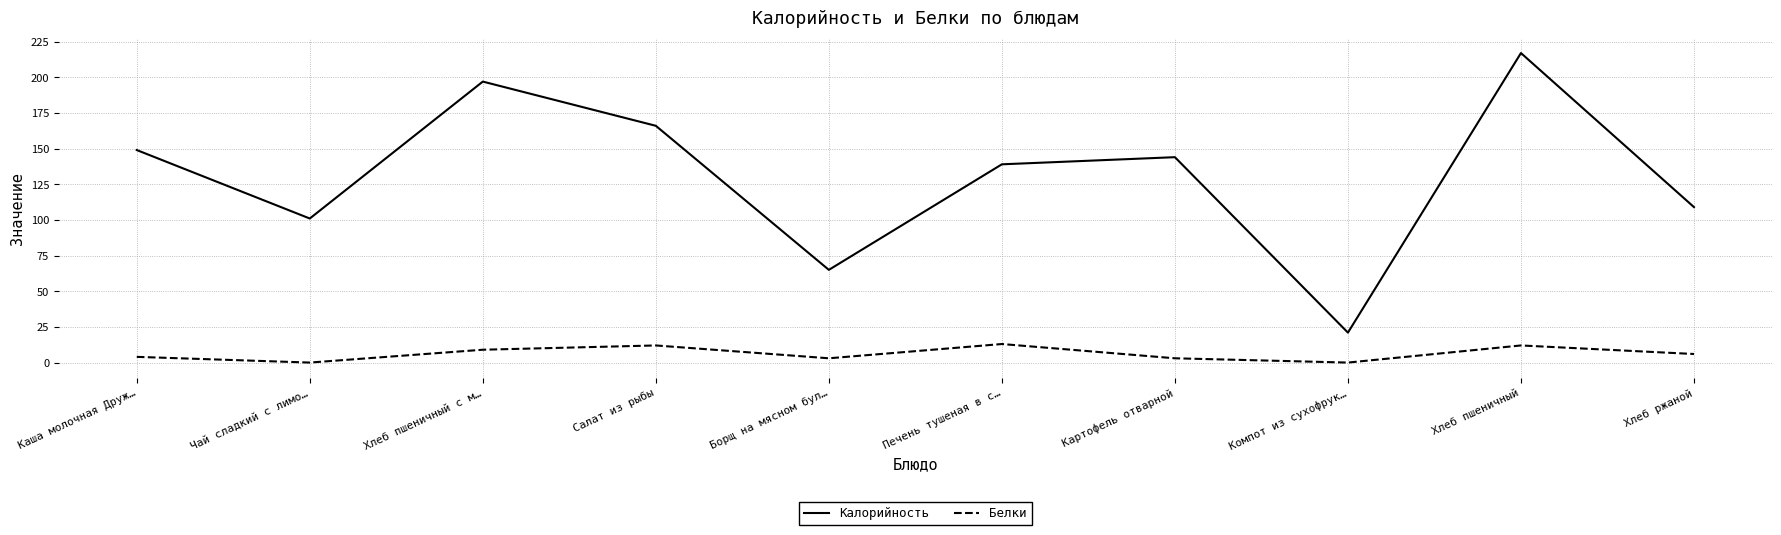

Between Каша молочная Друж… and Хлеб пшеничный с м…, which series saw the biggest shift?

Калорийность